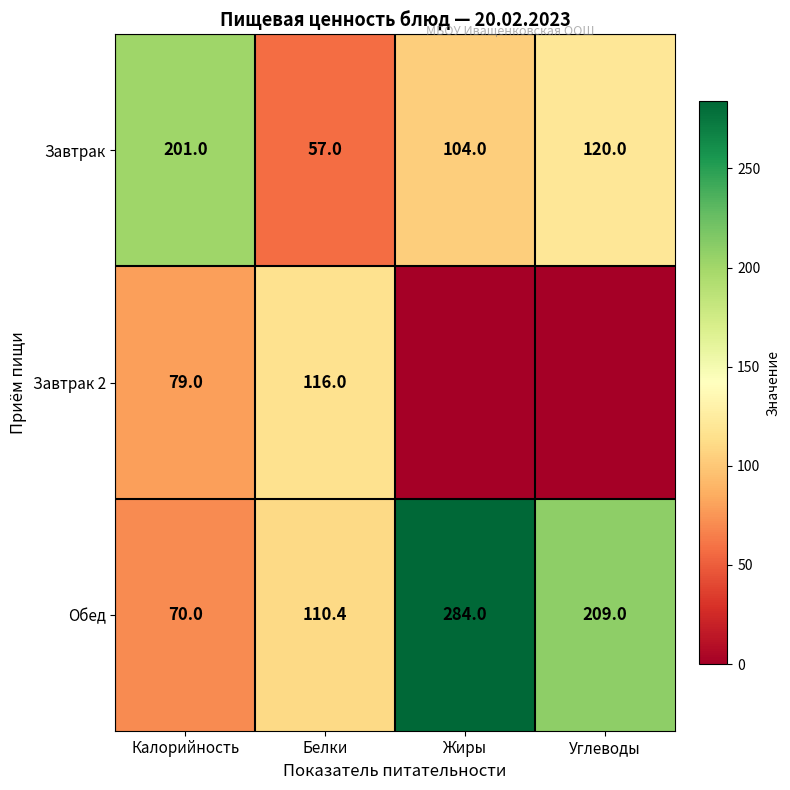

What is the spread (max minus min) of values at Калорийность?

131.0